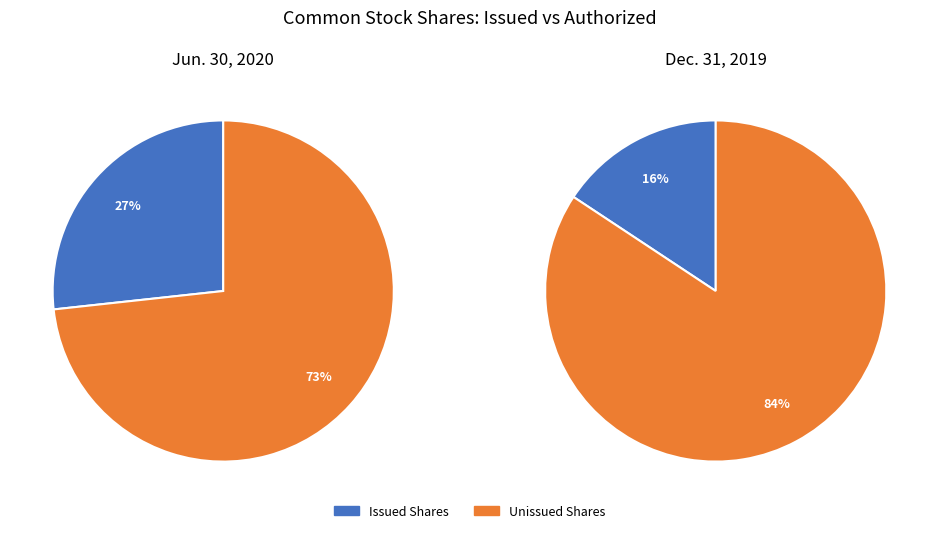

How many slices are in this pie chart?

2